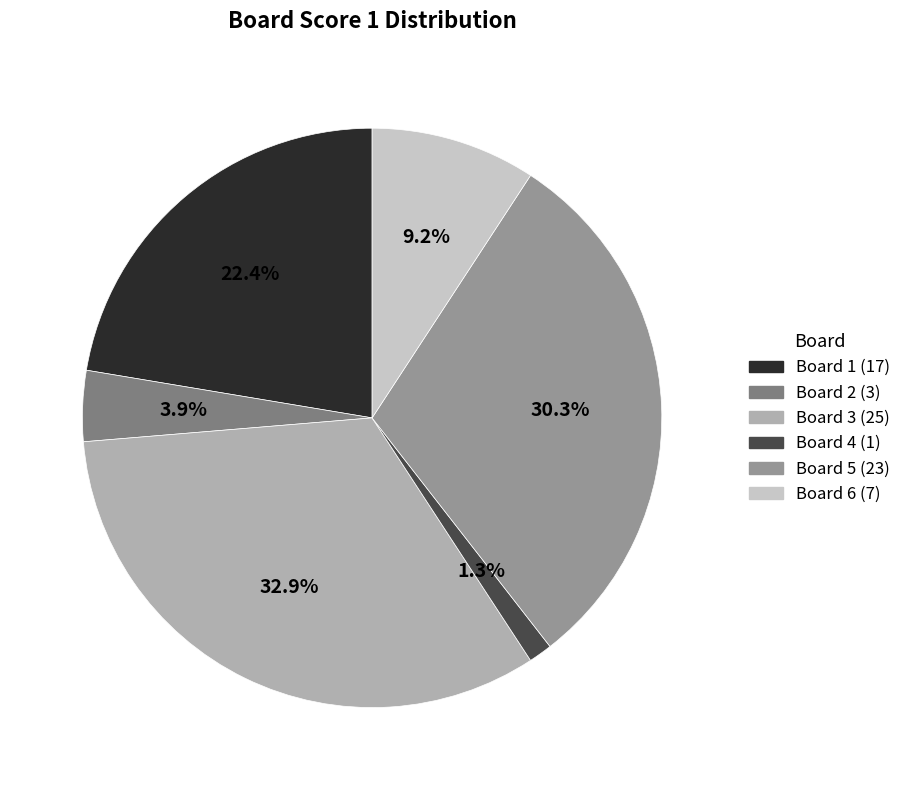

True or false: Board 1 accounts for 22% of the total.

True